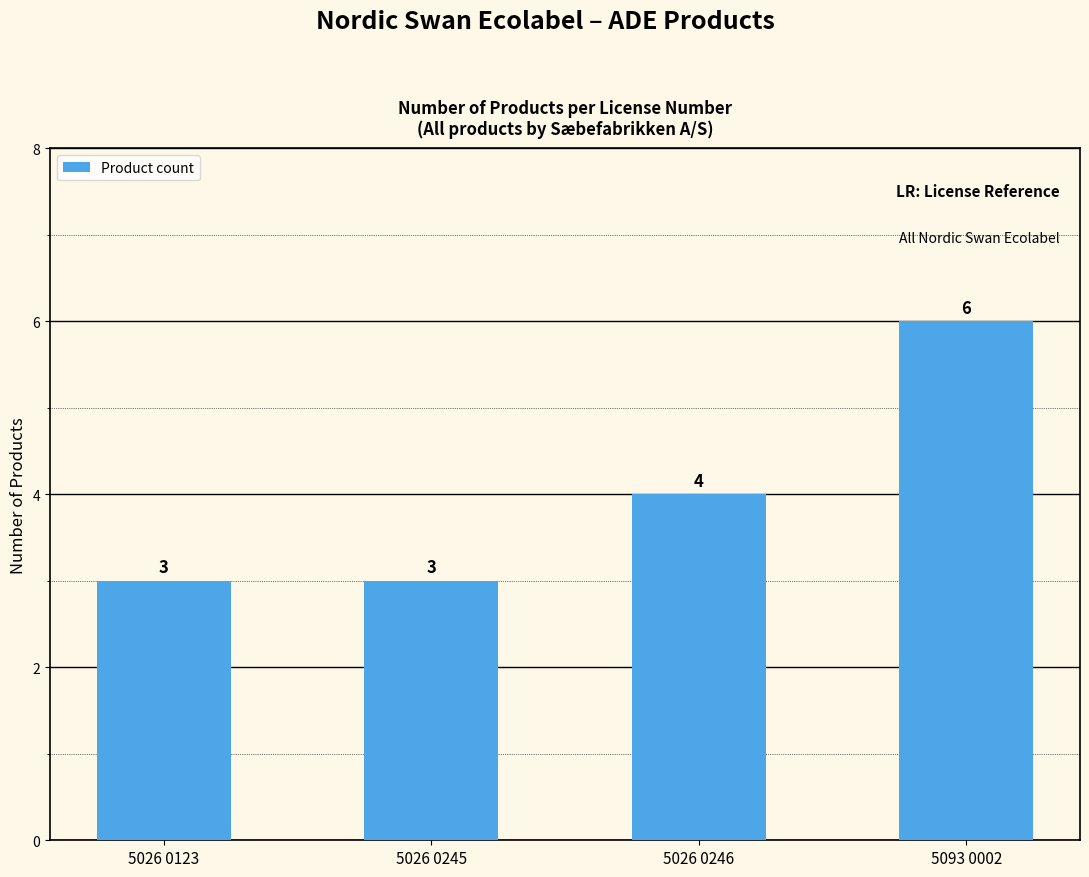

How many categories are shown in the chart?

4